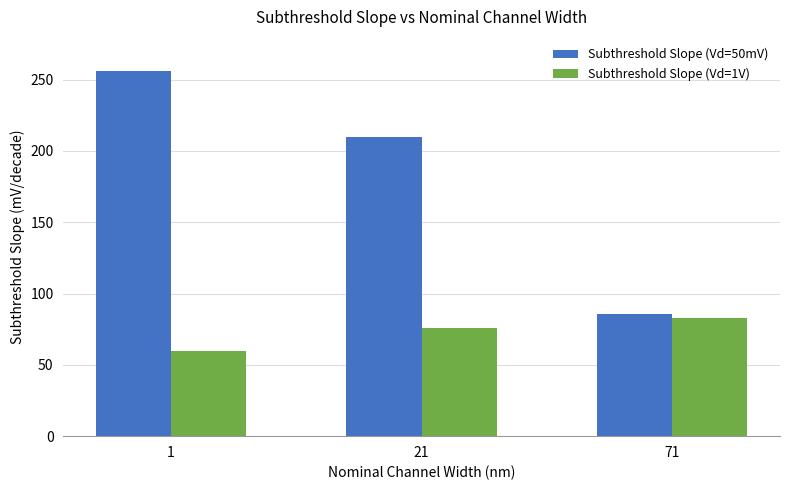

The Subthreshold Slope (Vd=1V) series shows 104 at 1. True or false?

False